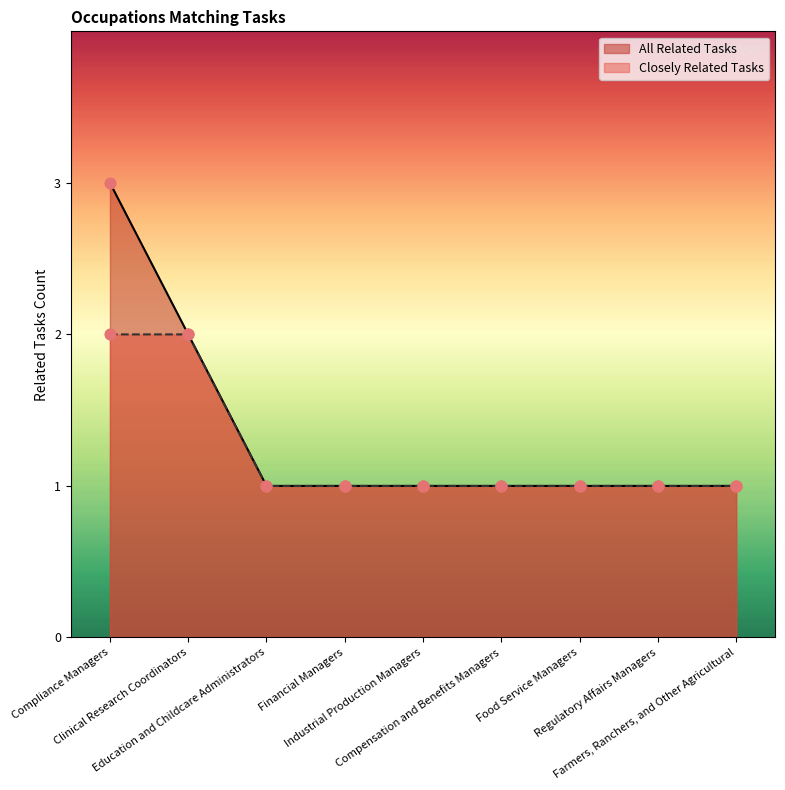

Between Farmers, Ranchers, and Other Agricultural and Food Service Managers, which is larger?

Farmers, Ranchers, and Other Agricultural